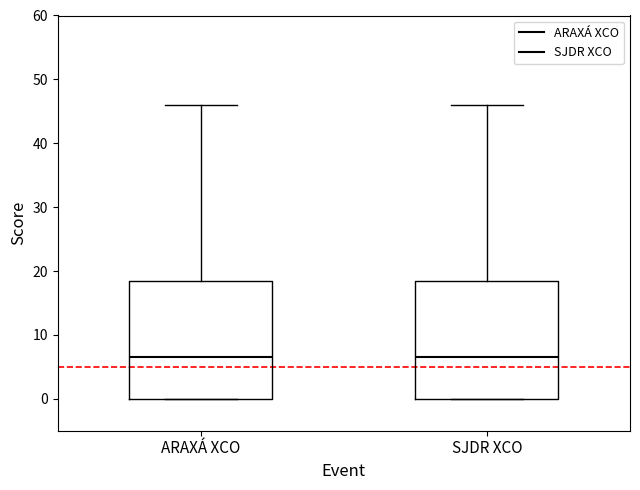

Where is the upper edge of the box for SJDR XCO on the y-axis? The values are not printed on the chart, so give them approximately, as read against the axis.

19